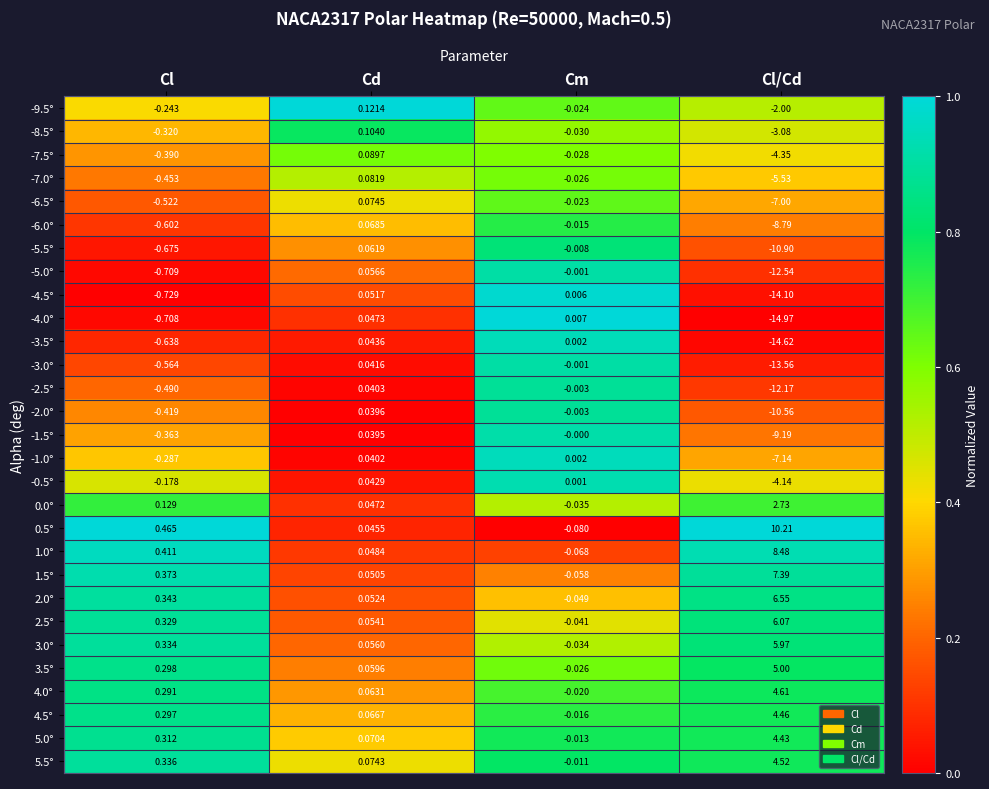

Which category has the lowest value across all series?

Cl/Cd